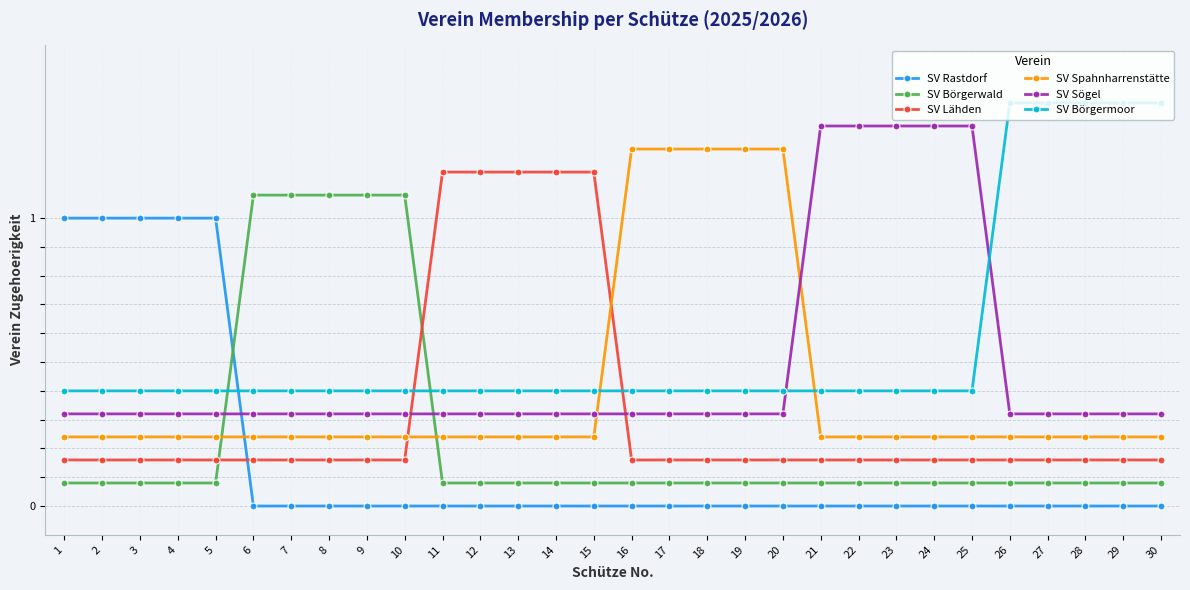

What is the total value across all series at 15?

2.2